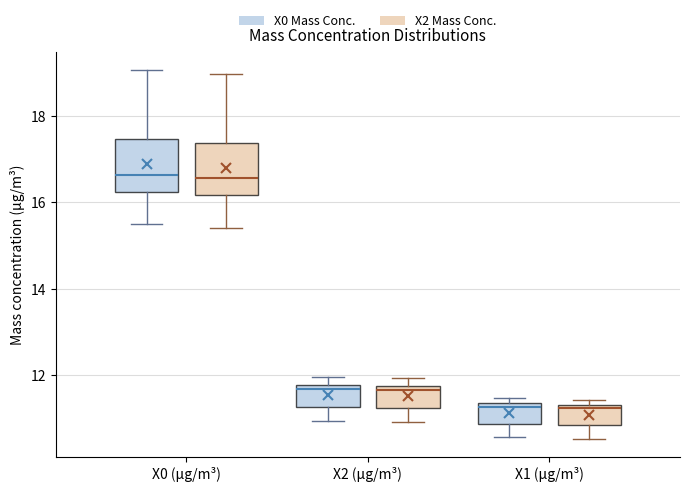

Reading left to right, transcribe this box plot: for each box, give where its median line is, the range the box spans, and where its two whiskers end, as read against the y-axis. The values are not printed on the chart, so give them approximately, as read against the axis.

X0 (μg/m³) (X0 Mass Conc.): median 16.6, box 16.2 to 17.4, whiskers 15.4 to 19.0
X0 (μg/m³) (X2 Mass Conc.): median 16.6, box 16.2 to 17.4, whiskers 15.4 to 19.0
X2 (μg/m³) (X0 Mass Conc.): median 11.6, box 11.2 to 11.8, whiskers 11.0 to 12.0
X2 (μg/m³) (X2 Mass Conc.): median 11.6, box 11.2 to 11.8, whiskers 11.0 to 12.0
X1 (μg/m³) (X0 Mass Conc.): median 11.2, box 10.8 to 11.4, whiskers 10.6 to 11.4 (just above the box's upper edge)
X1 (μg/m³) (X2 Mass Conc.): median 11.2, box 10.8 to 11.4, whiskers 10.6 to 11.4 (just above the box's upper edge)